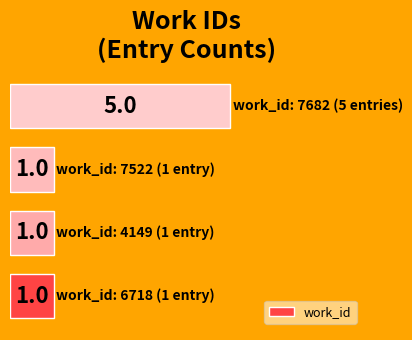

What is the sum of all values?

8